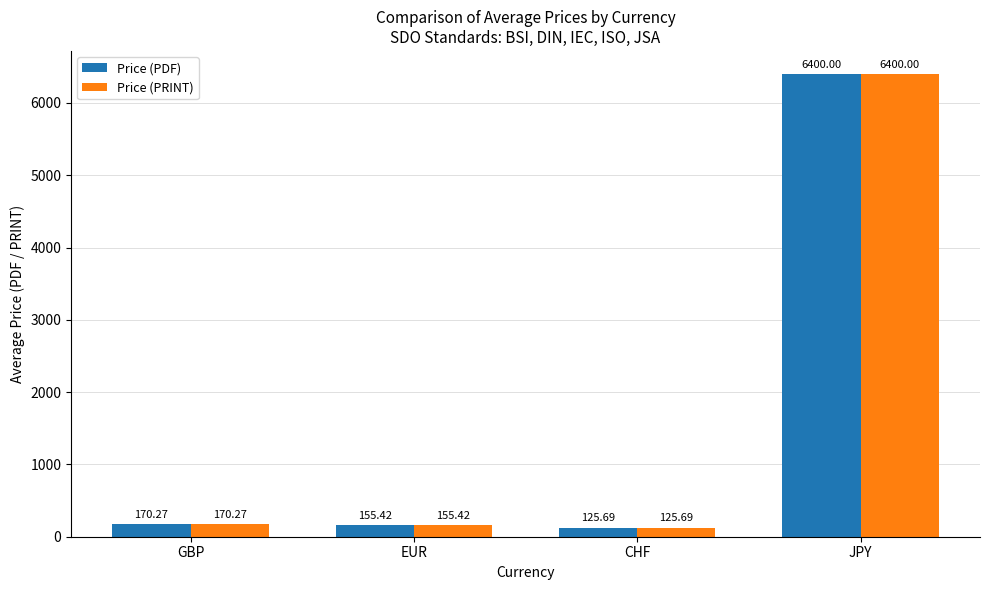

At which label does Price (PRINT) reach its peak?

JPY